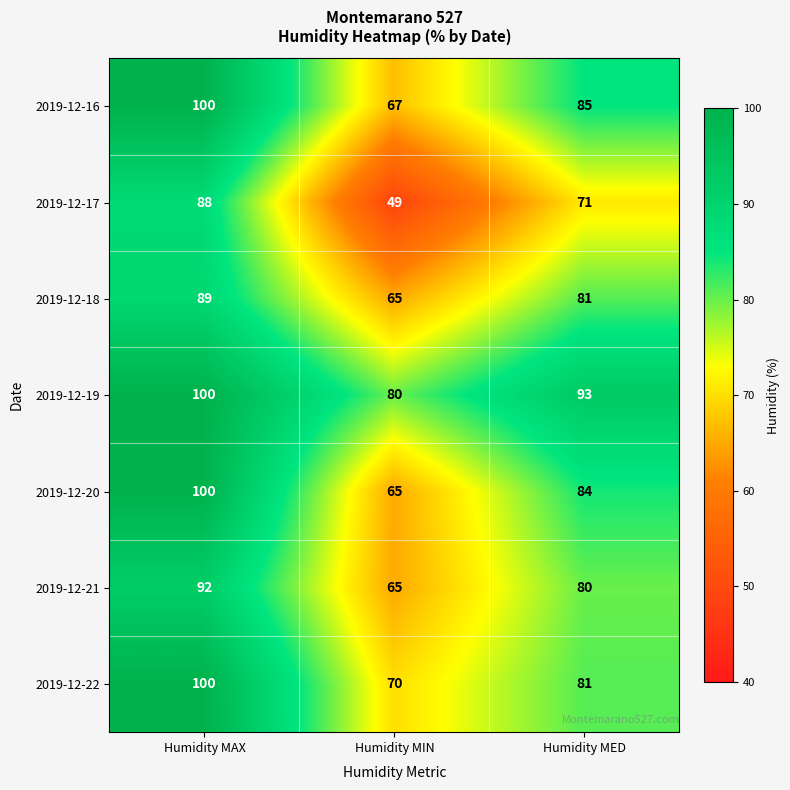

Which series has the largest total across all categories?

2019-12-19